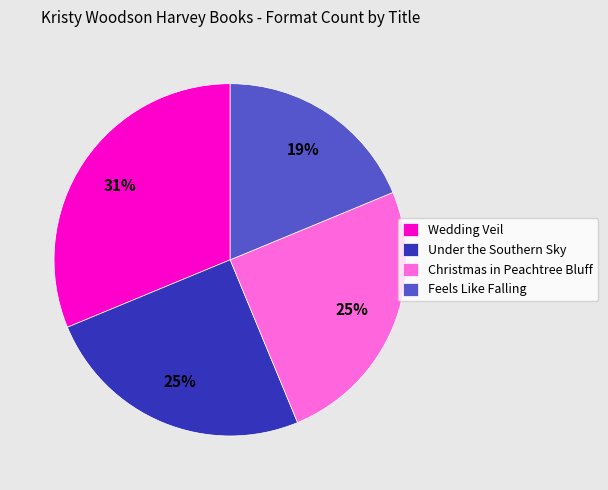

Does Feels Like Falling account for over 50% of the chart?

No